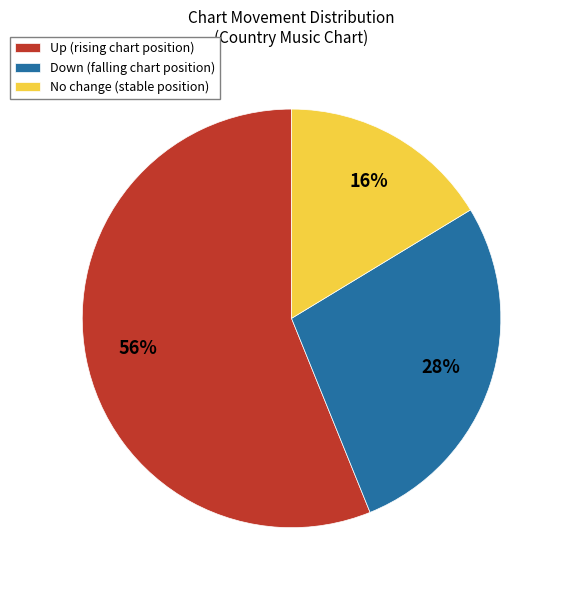

To the nearest percent, what is the average slice percentage?

33%